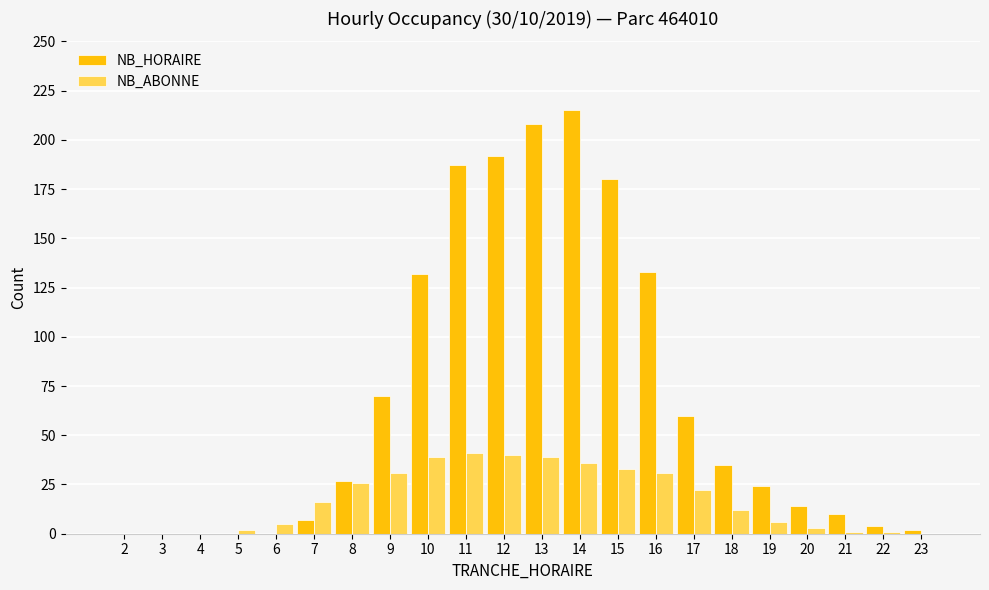

Which series changed the most between 13 and 19?

NB_HORAIRE